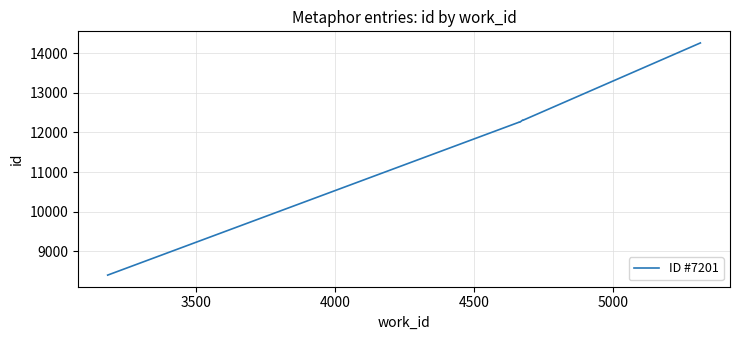

What is the minimum value shown in the chart?

8403